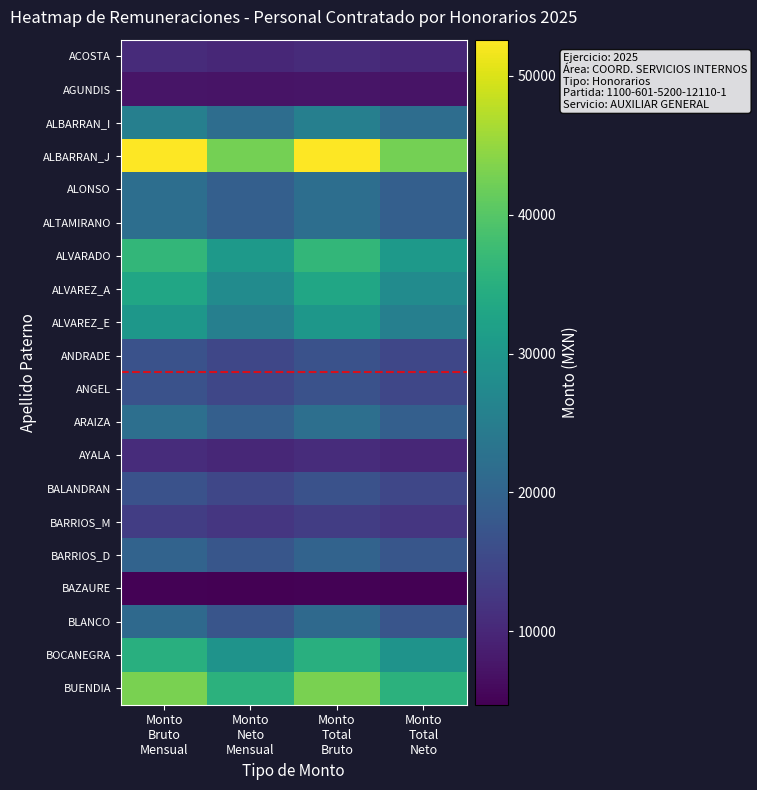

At which category is the sum across all series the highest?

Monto
Bruto
Mensual